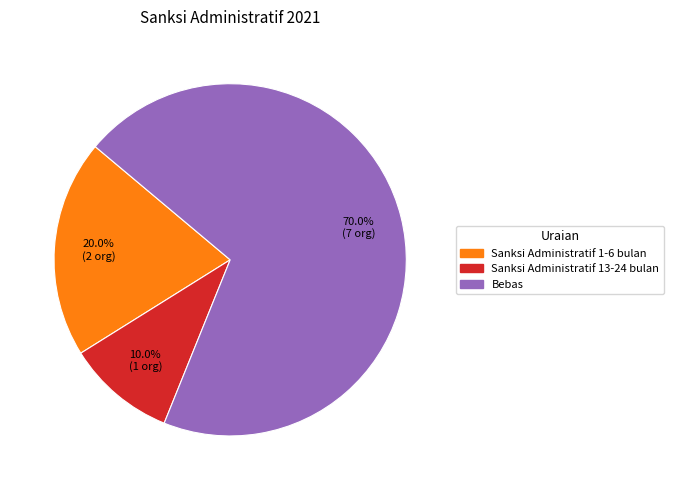

Is there any slice that represents more than half of the pie?

Yes